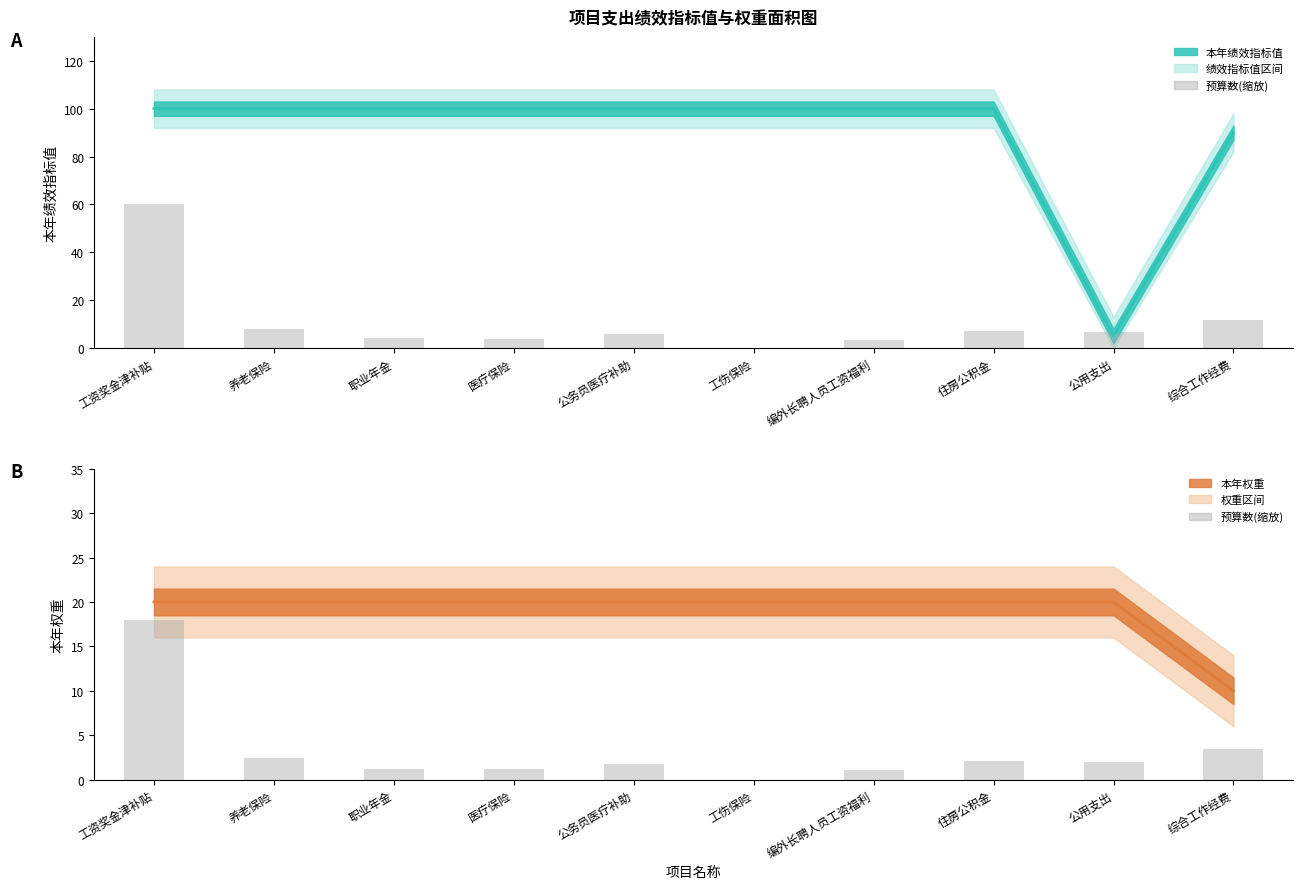

The value at 公用支出 is 2.7. True or false?

False